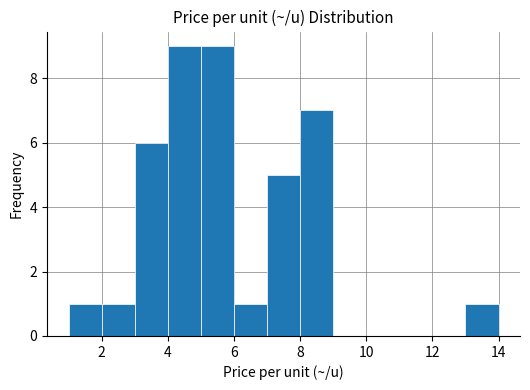

Reading left to right, list every bar in this chart as the range it spans on the x-axis followed by its height. The values are not printed on the chart, so give them approximately, as read against the axis.

1 to 2: 1
2 to 3: 1
3 to 4: 6
4 to 5: 9
5 to 6: 9
6 to 7: 1
7 to 8: 5
8 to 9: 7
9 to 10: 0
10 to 11: 0
11 to 12: 0
12 to 13: 0
13 to 14: 1